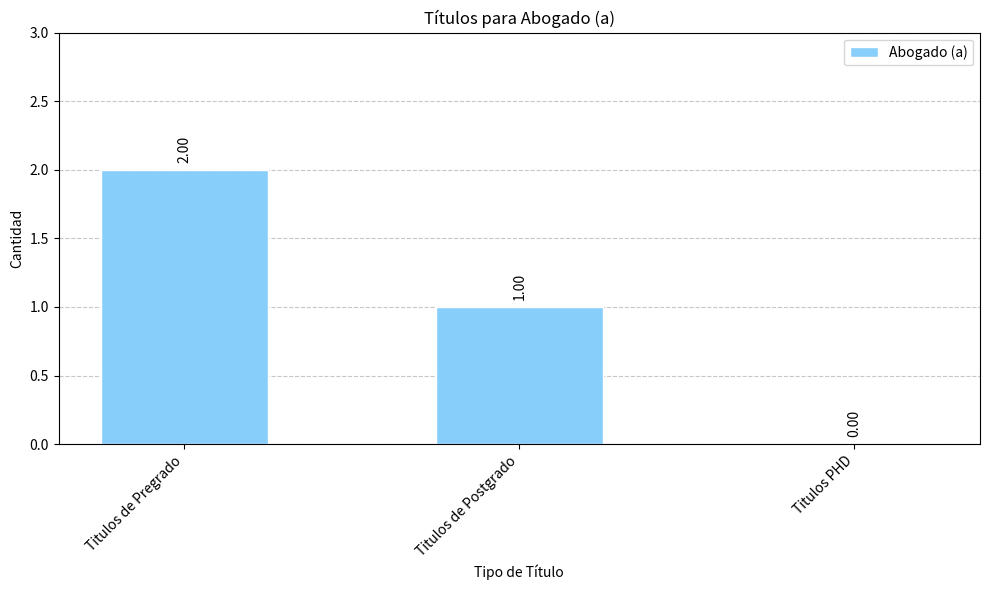

How many values are above zero?

2